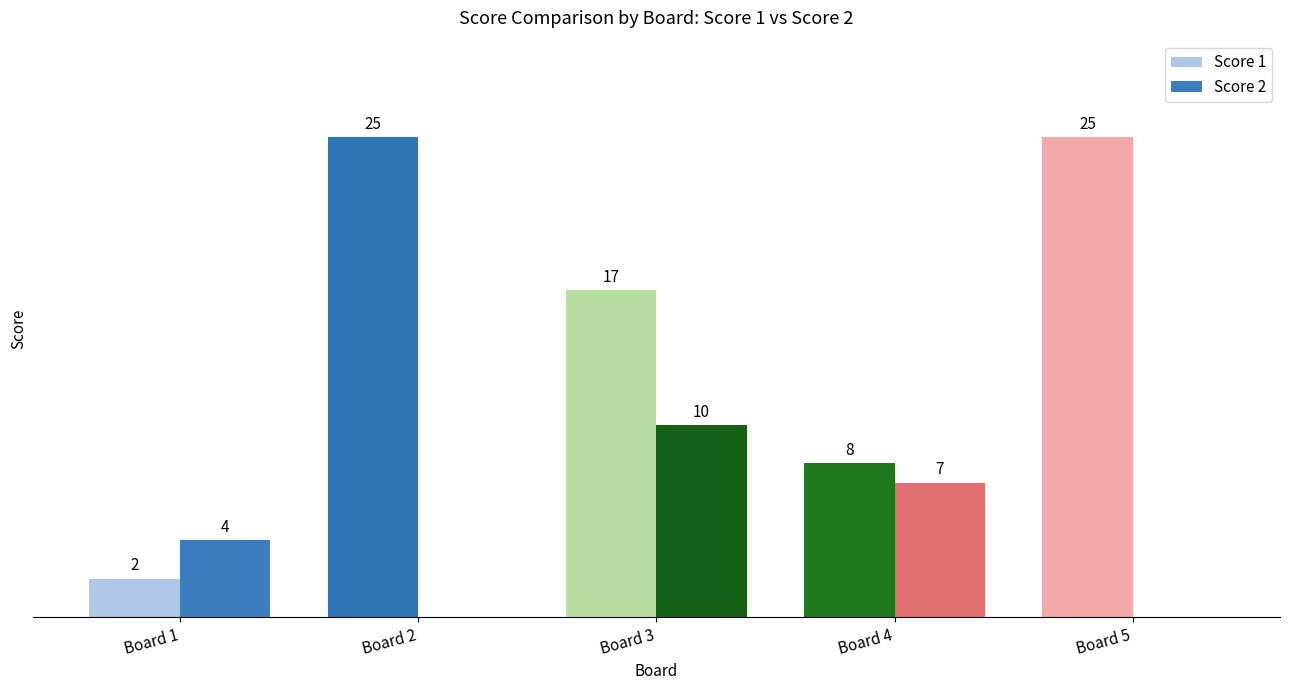

Where does the Score 1 series first go above 17?

Board 2